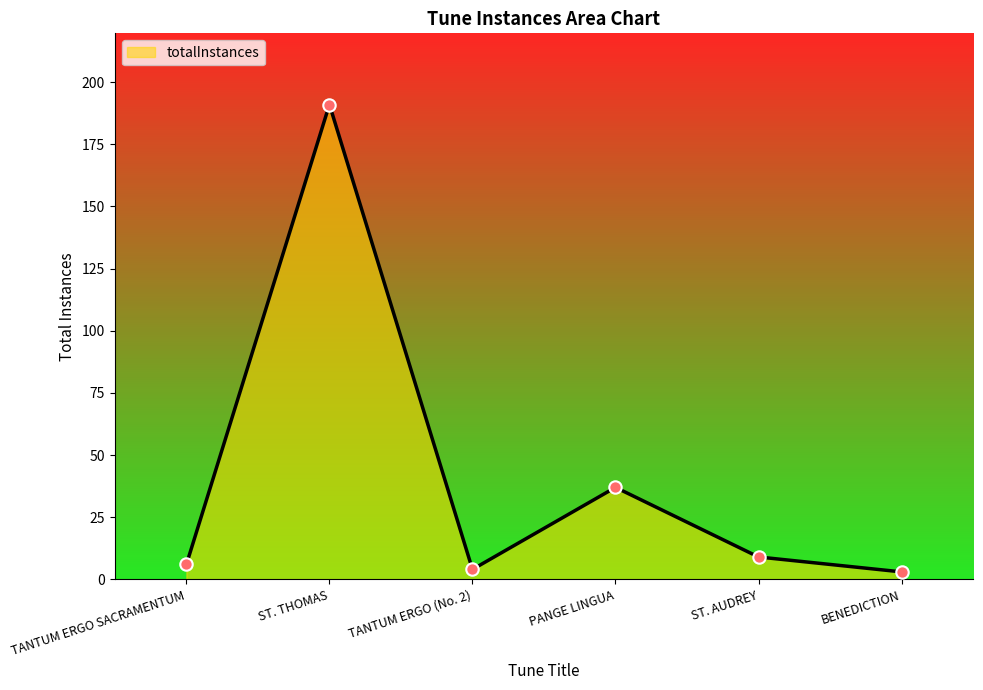

What is the change in value from TANTUM ERGO SACRAMENTUM to PANGE LINGUA?

+31